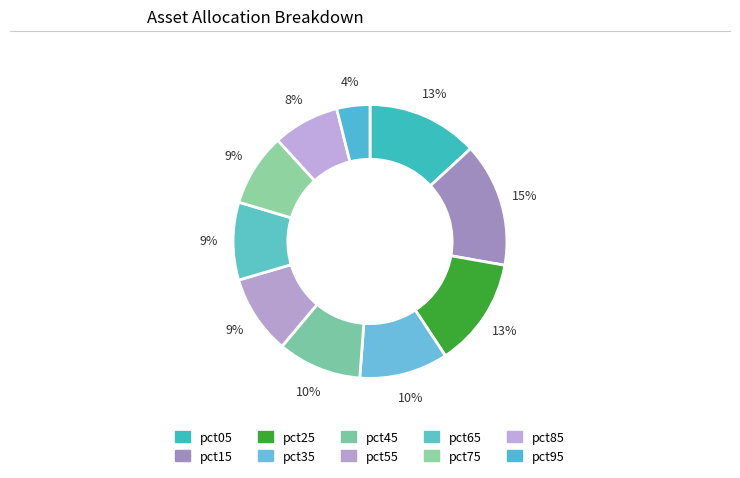

What percentage is the pct65 slice, to the nearest percent?

9%